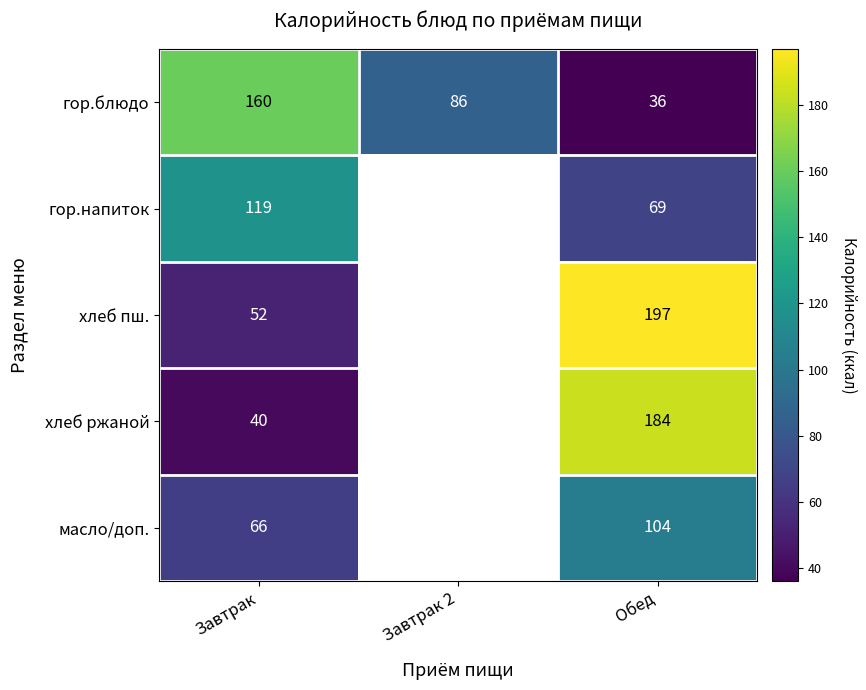

Is the value of масло/доп. at Обед greater than the value of гор.напиток at Обед?

Yes